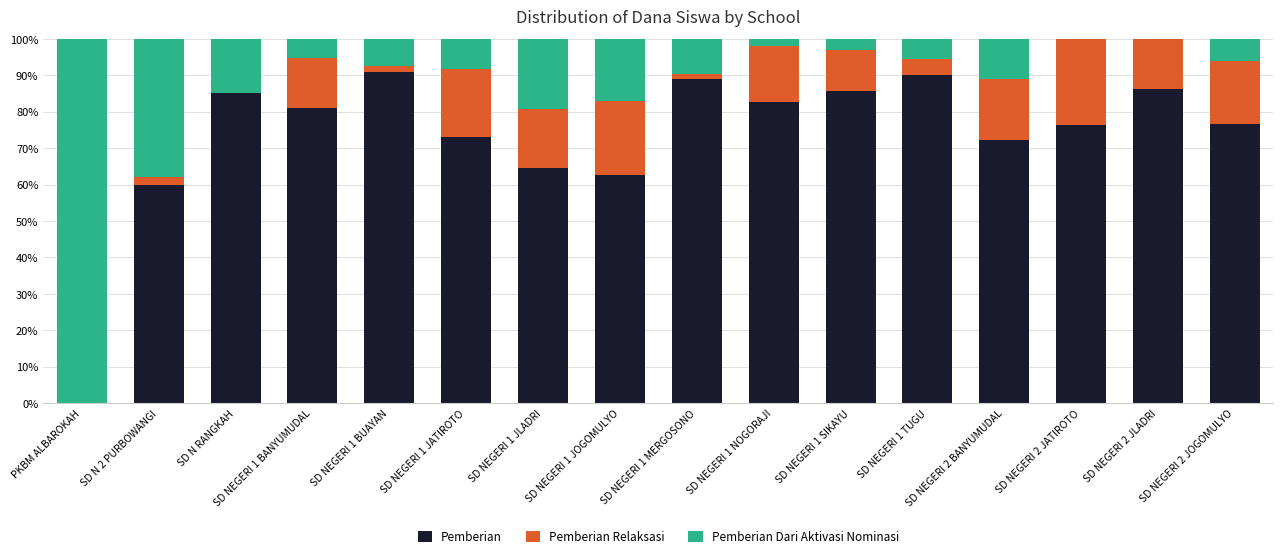

What is the total value across all series at PKBM ALBAROKAH?

100.0